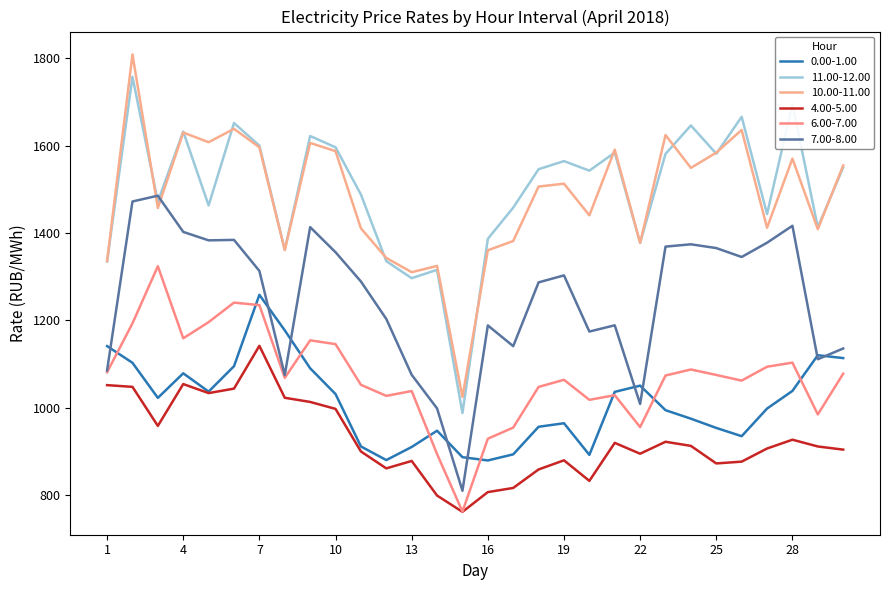

Is this an area chart (filled region under the line)?

No